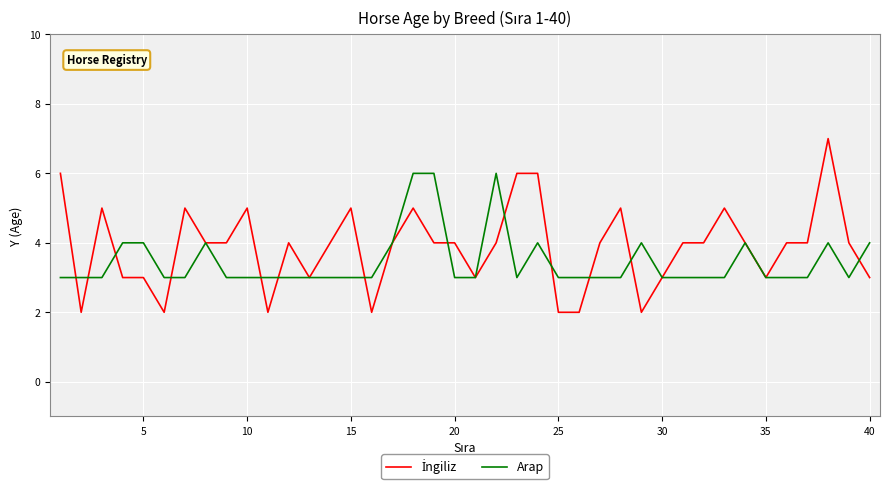

How many lines are shown in the chart?

2